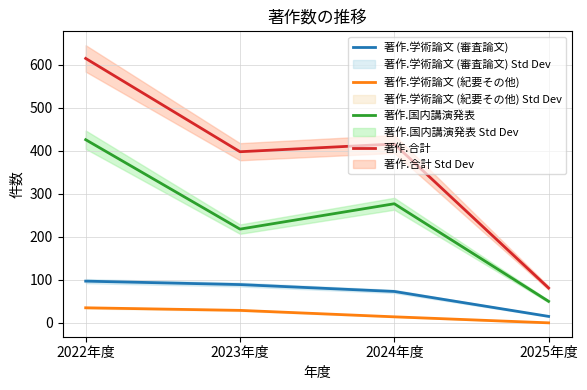

True or false: 著作.学術論文 (紀要その他) and 著作.国内講演発表 cross at least once.

False